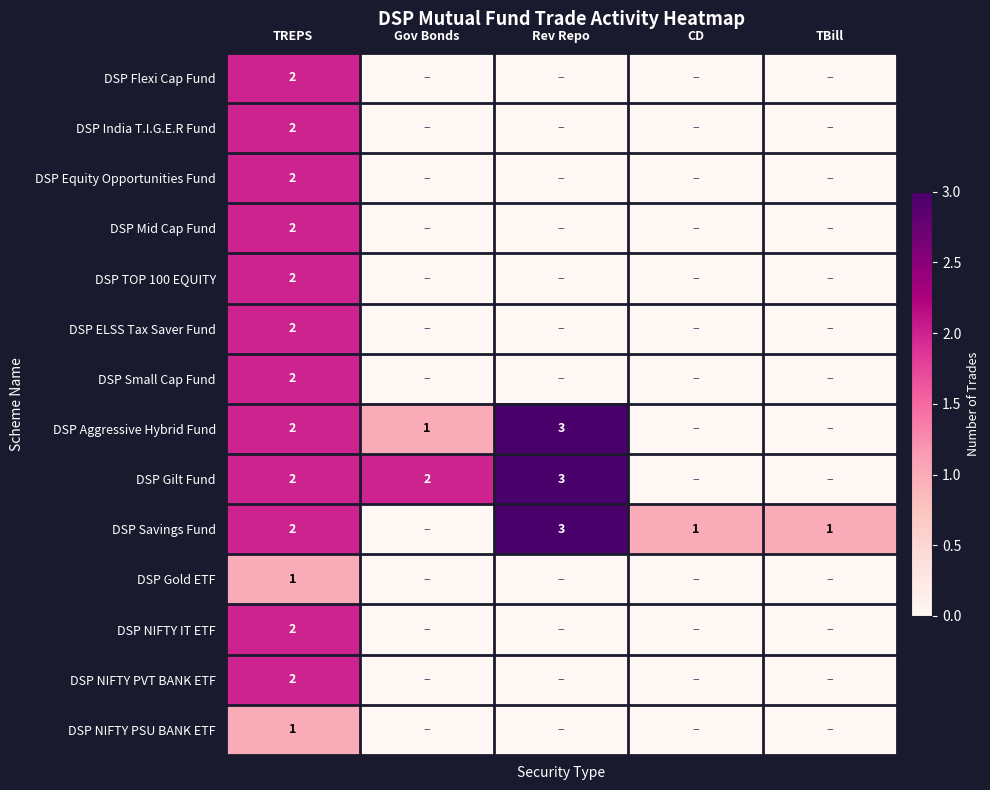

Between Gov Bonds and CD, which is larger?

Gov Bonds